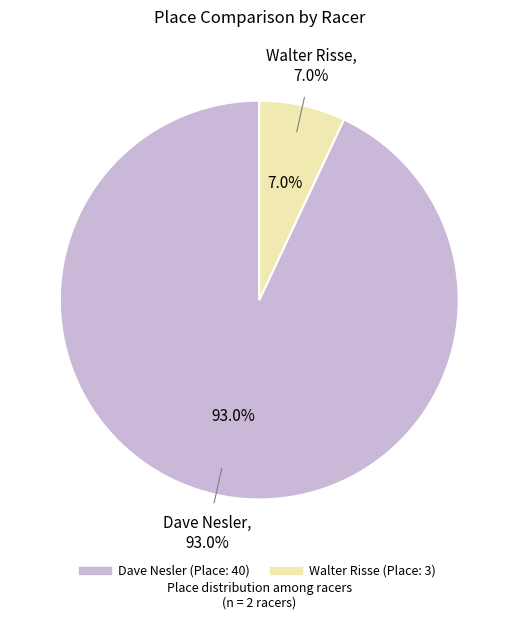

To the nearest percent, what is the difference between the Dave Nesler and Walter Risse slice percentages?

86%